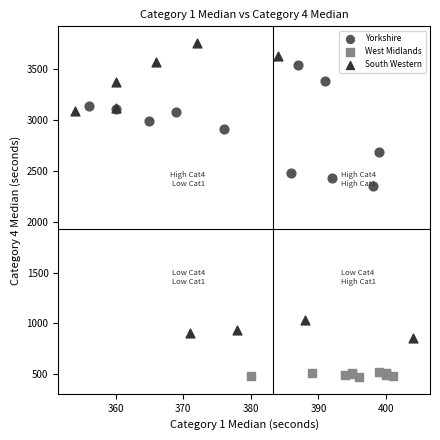

Which series reaches the minimum Y coordinate?

West Midlands